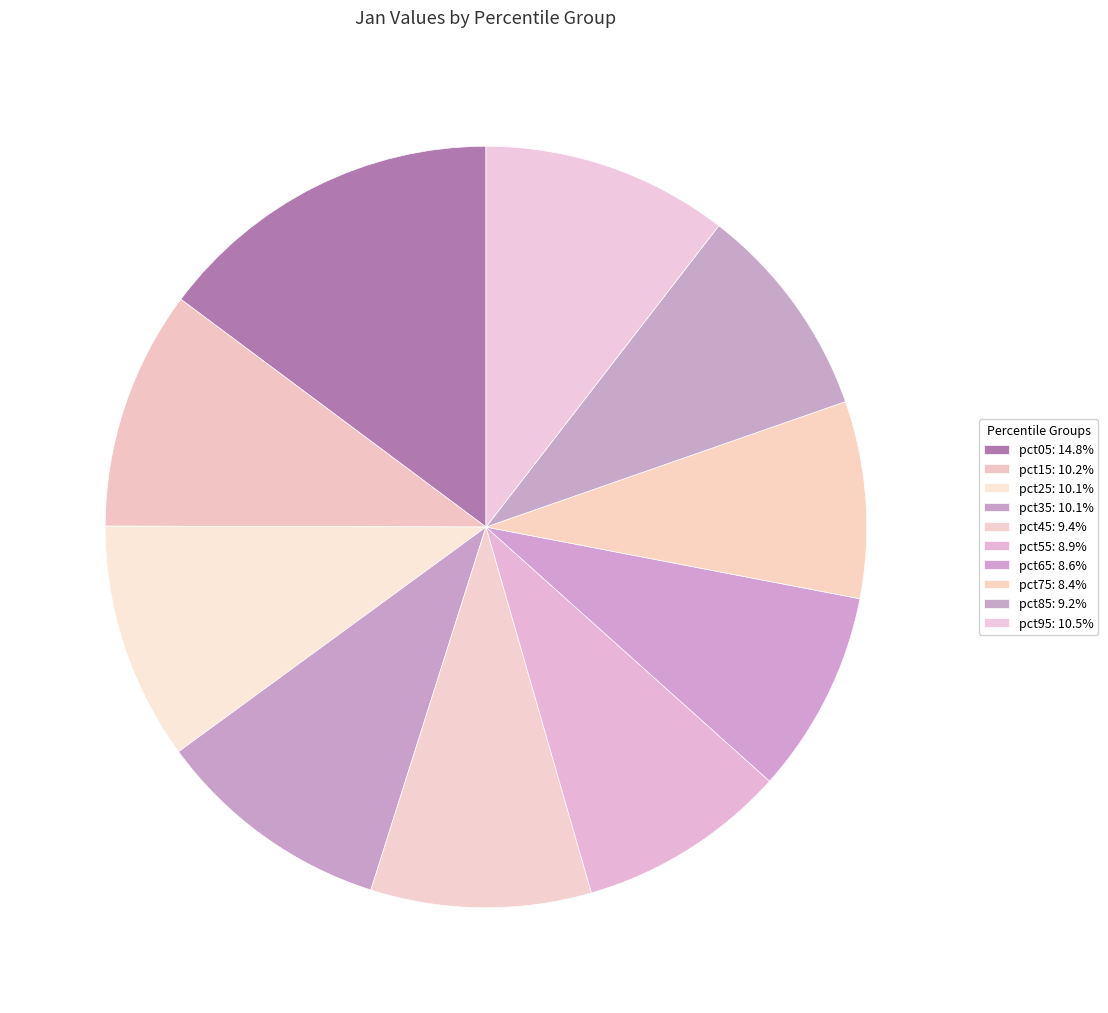

Count the number of slices in the pie.

10